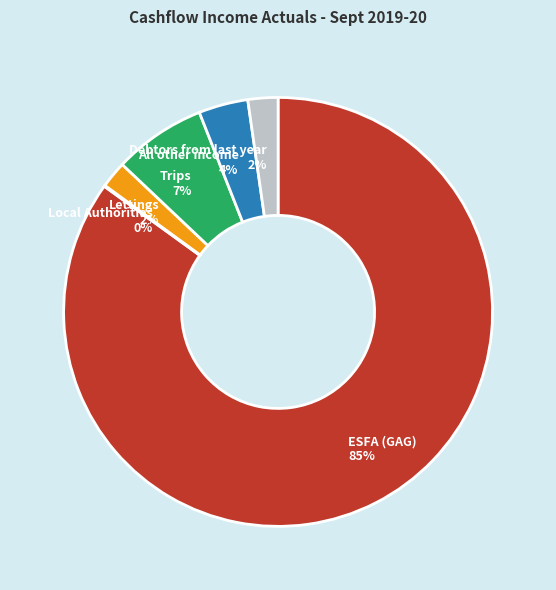

To the nearest percent, what percentage of the pie is All other income?

4%